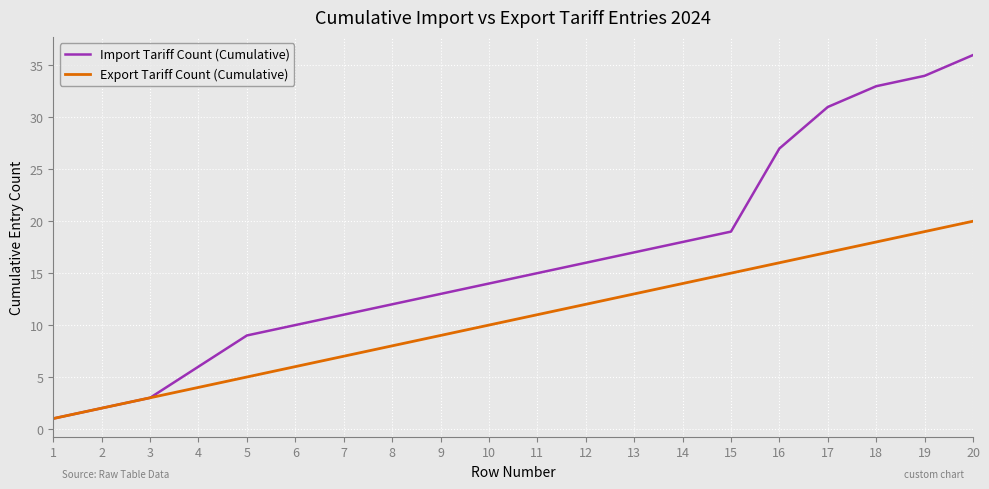

The value of Export Tariff Count (Cumulative) at 2 is 2. True or false?

True